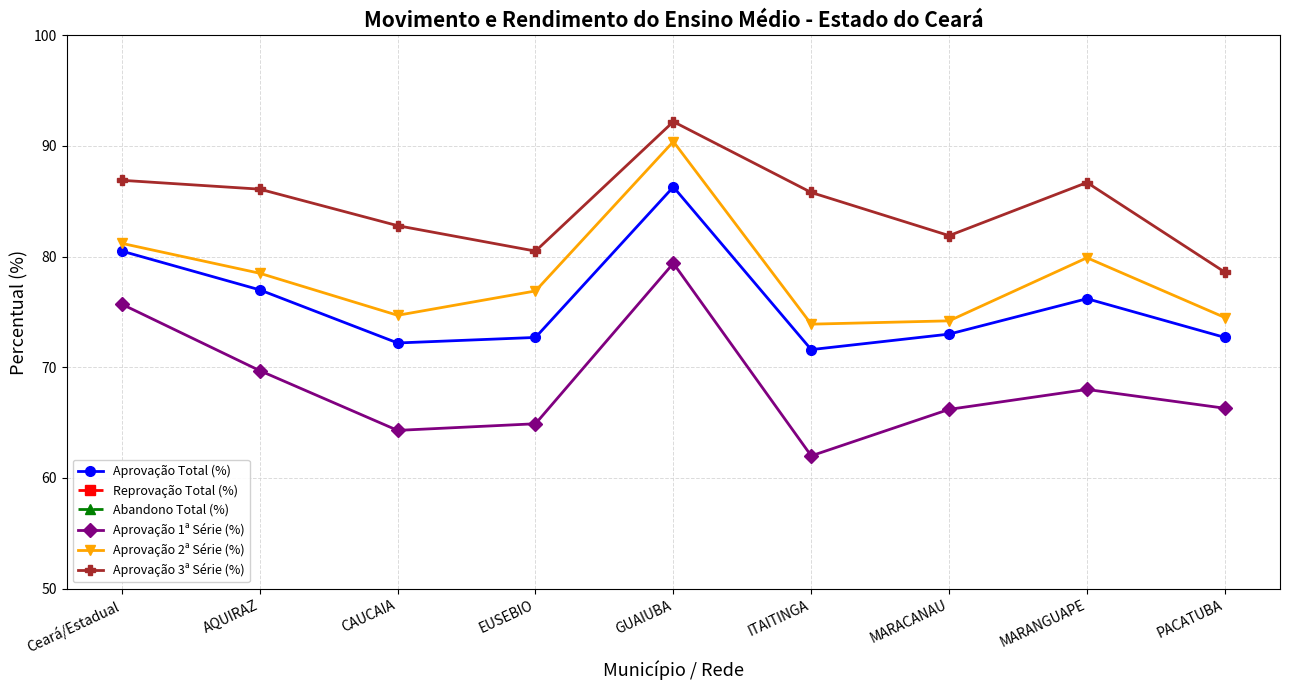

At how many categories does at least one series exceed 56?

9